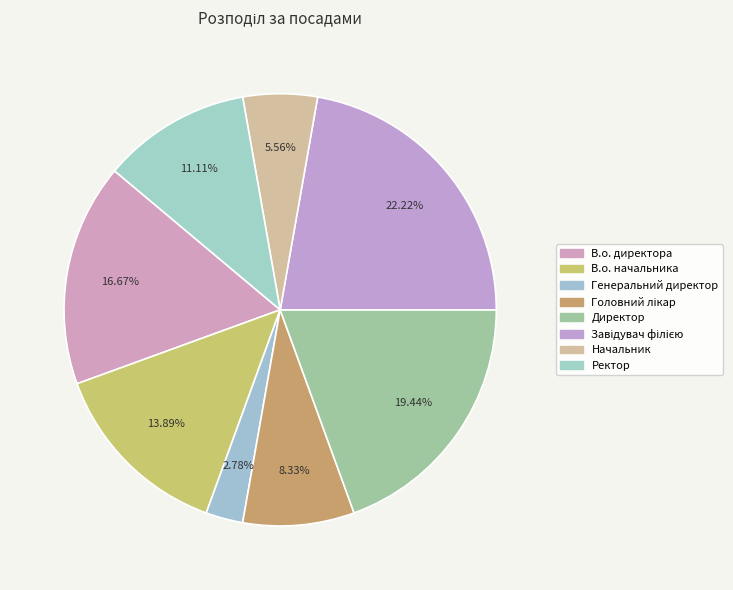

The Ректор slice represents 11% of the pie. True or false?

True